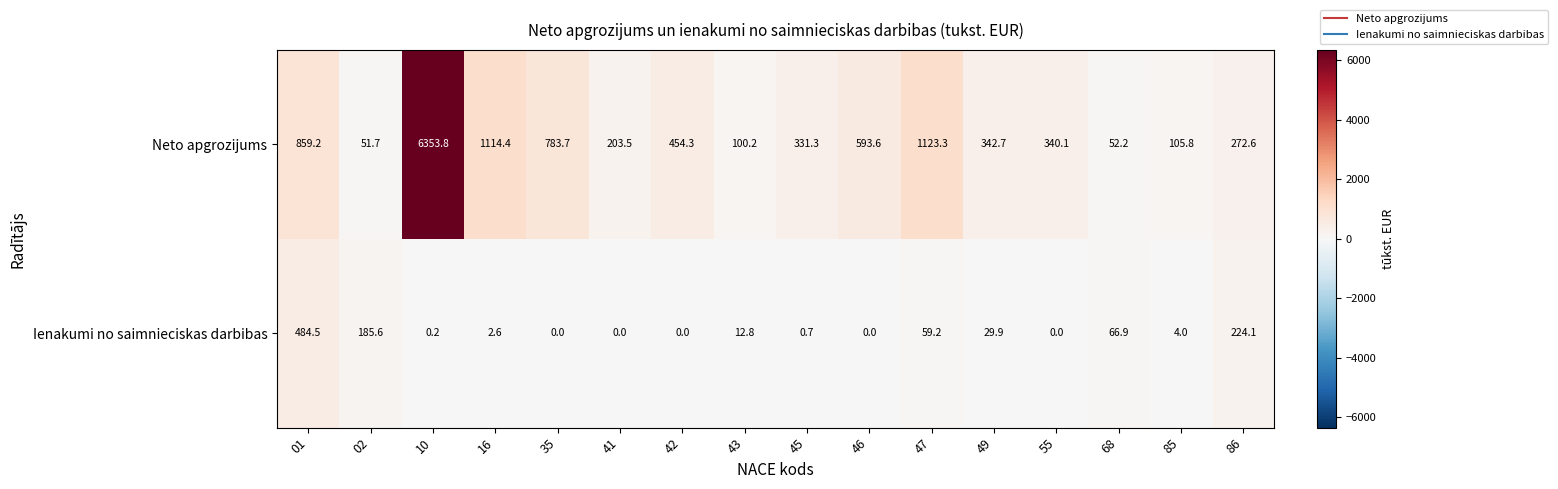

Which label corresponds to the largest value in the chart?

10